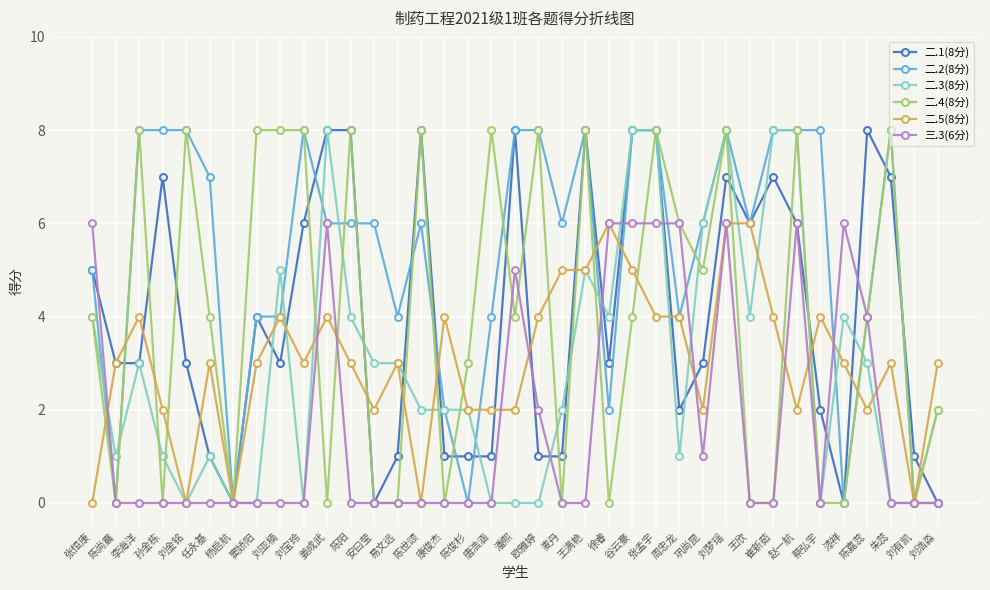

Where is the first local maximum for 二.1(8分)?

孙金栋